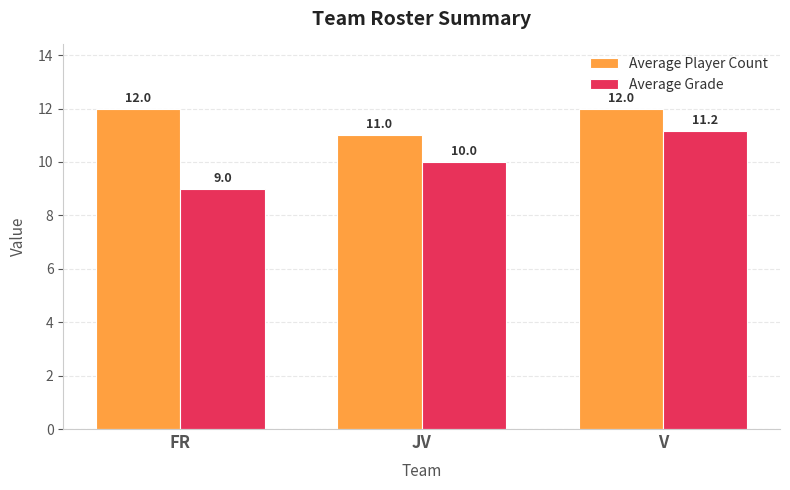

List the series in order of their peak value, lowest first.

Average Grade, Average Player Count